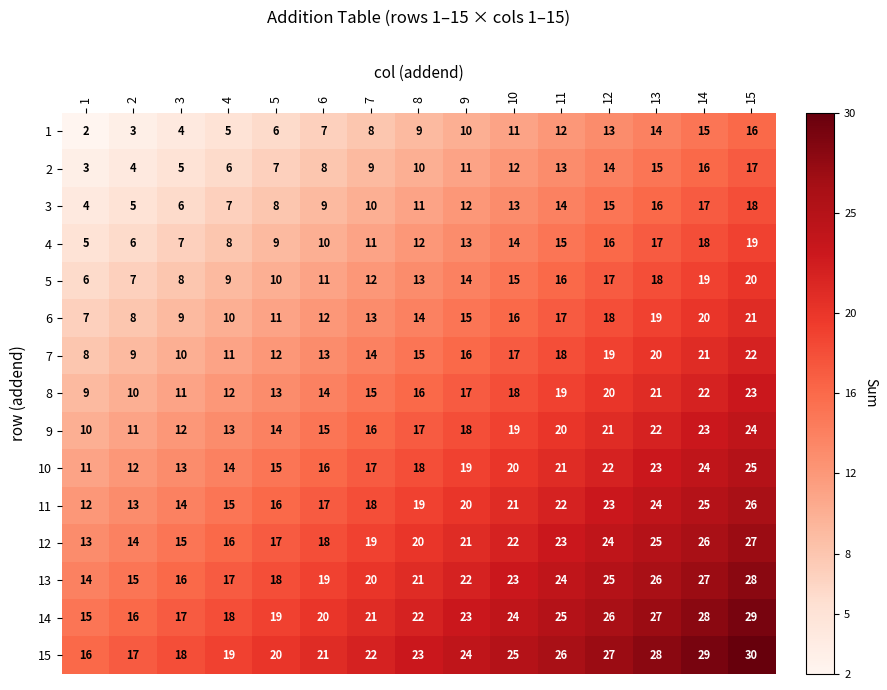

What is the maximum value for 1?

16